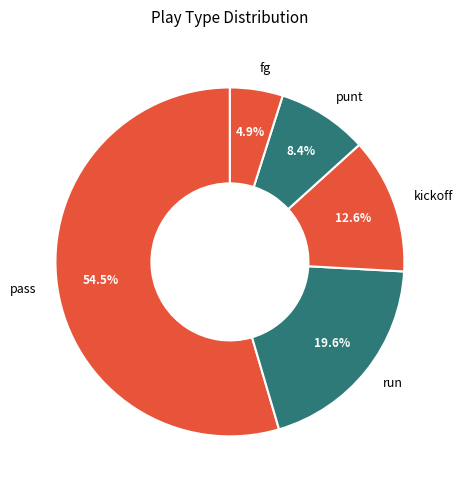

Does kickoff represent more than half of the total?

No